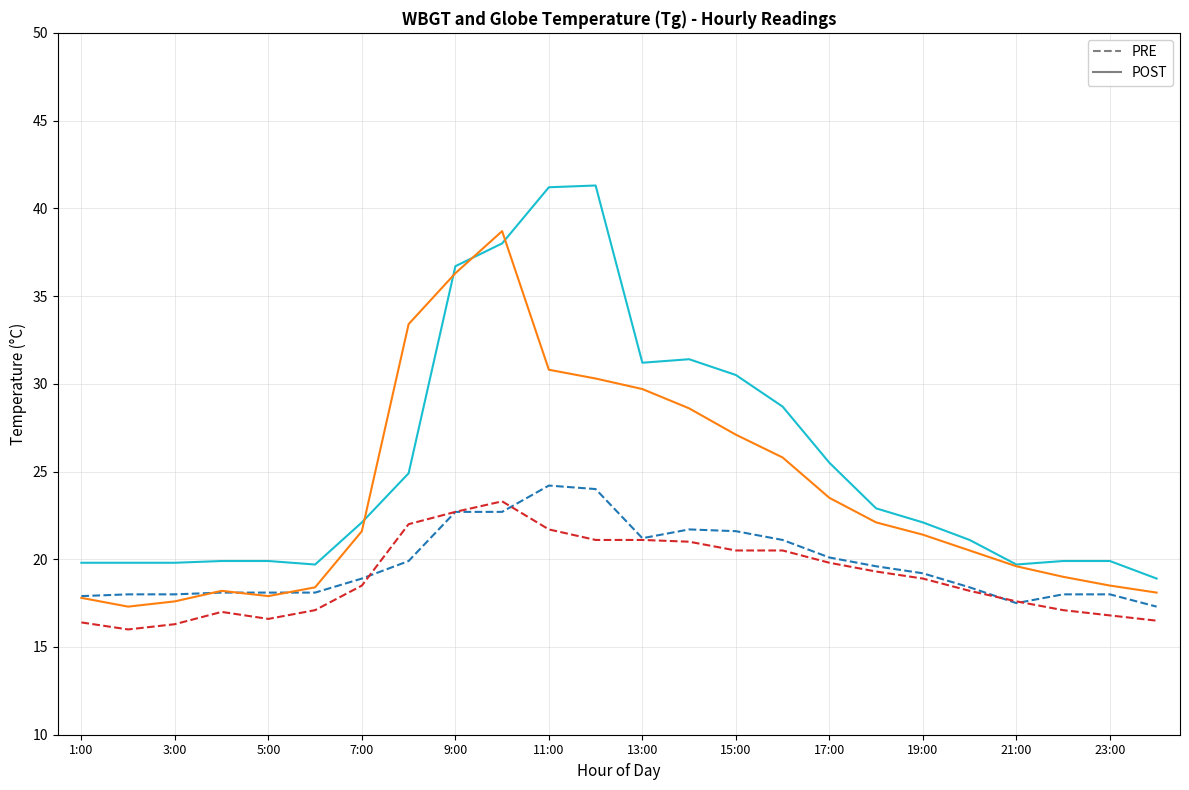

What is the greatest value displayed?

41.3